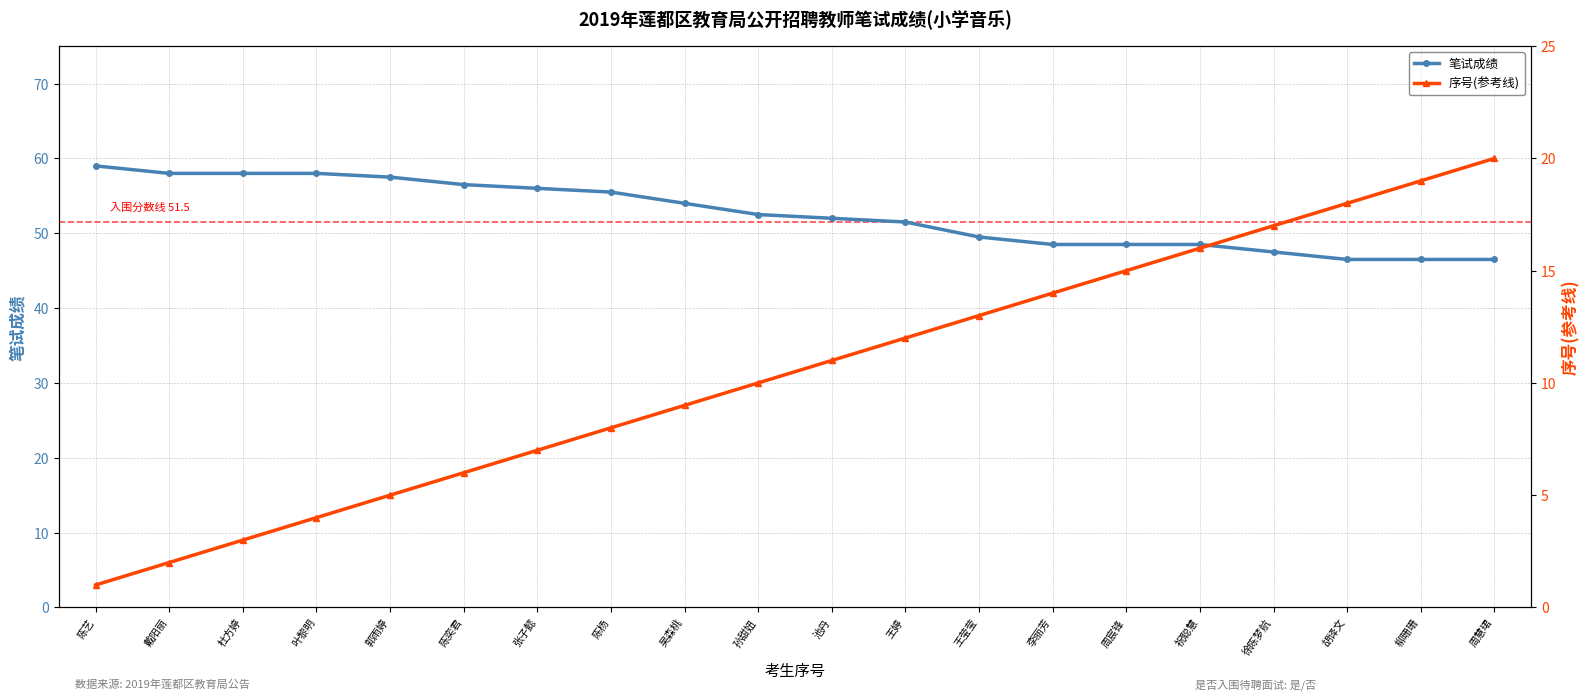

True or false: 笔试成绩 and 序号(参考线) cross at least once.

False